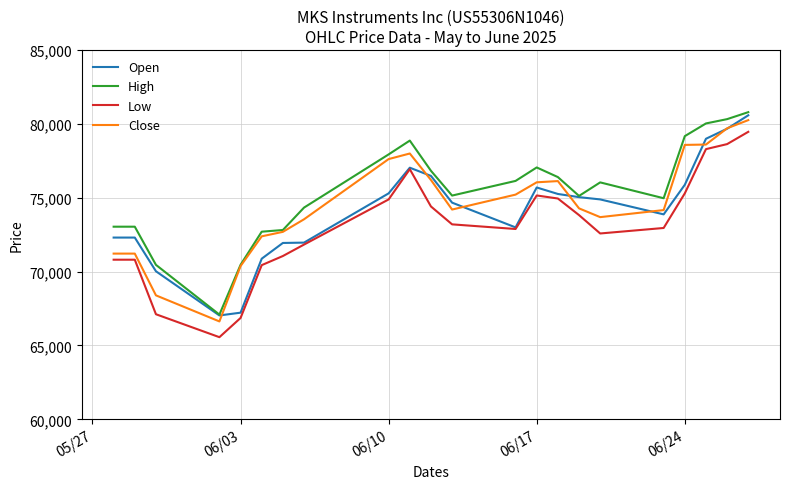

What is the average value of the Open series?

74088